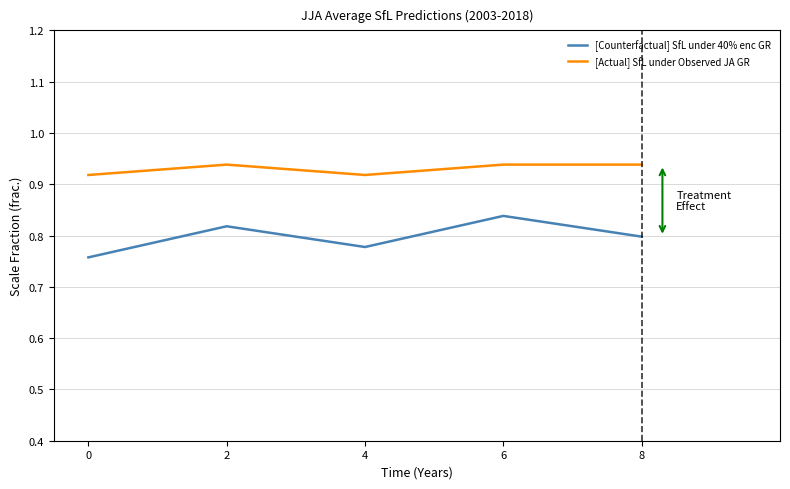

Where is the first local minimum for [Actual] SfL under Observed JA GR?

4